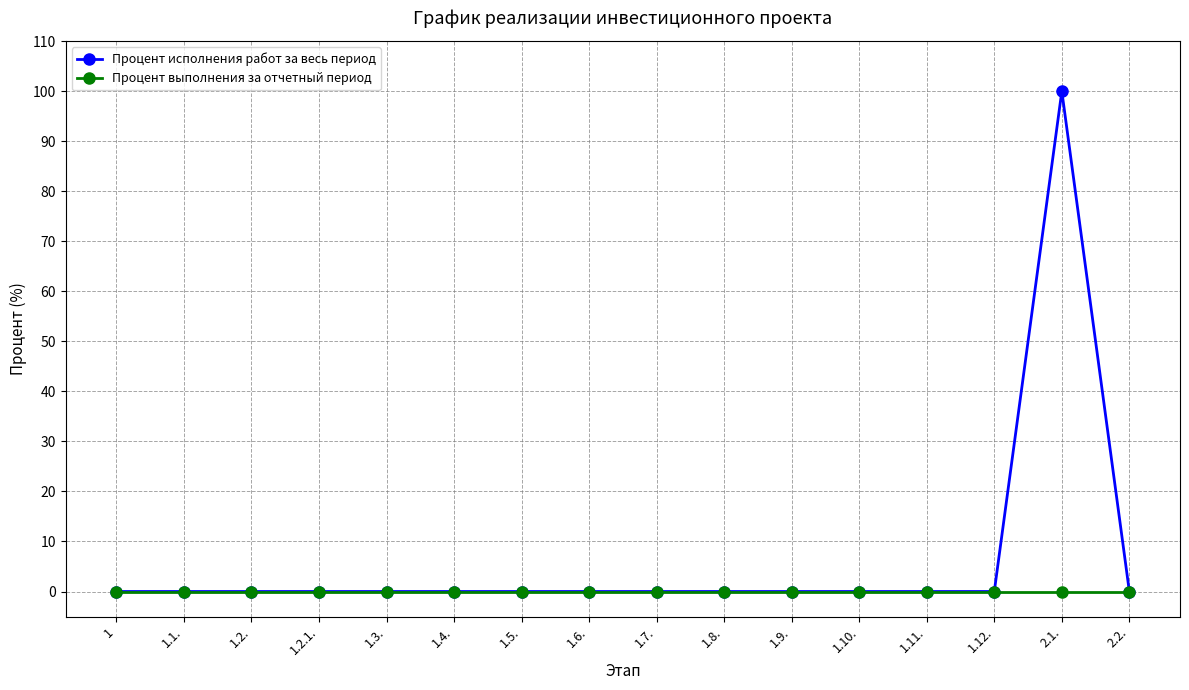

The Процент исполнения работ за весь период series shows 0 at 1.11.. True or false?

True